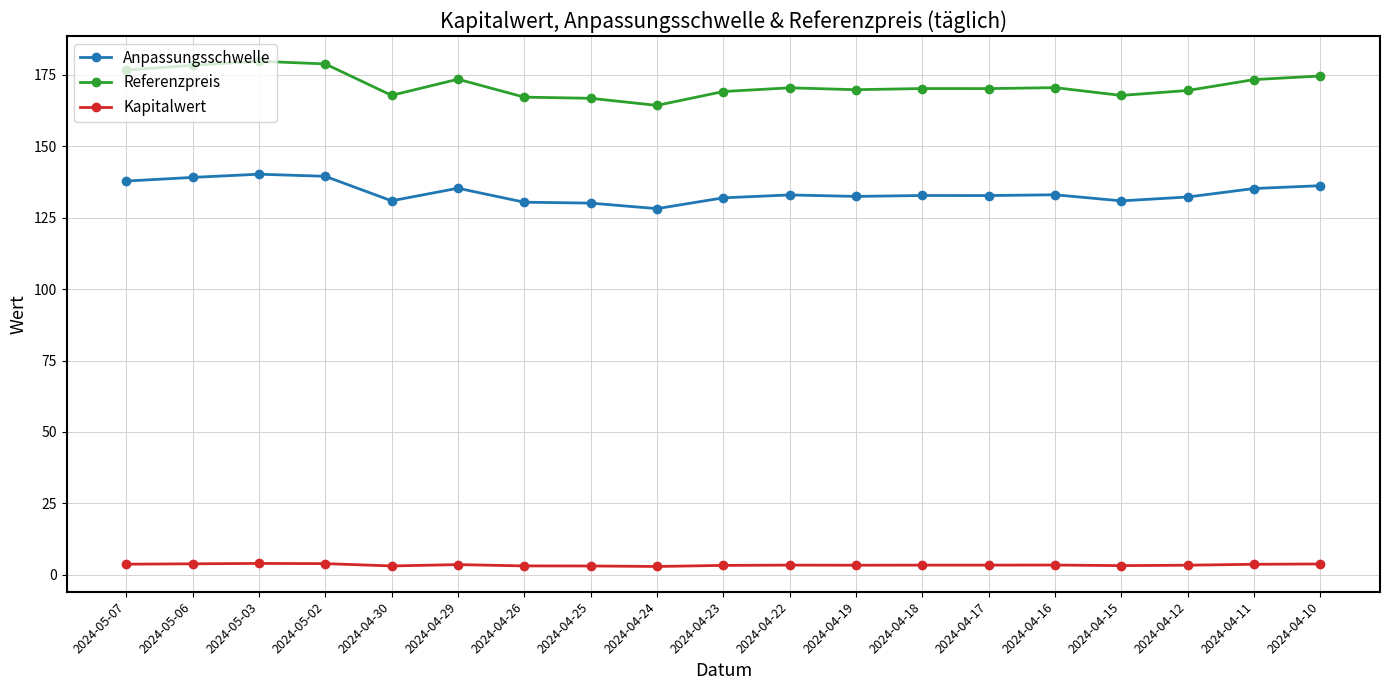

What is the average value of the Referenzpreis series?

171.5